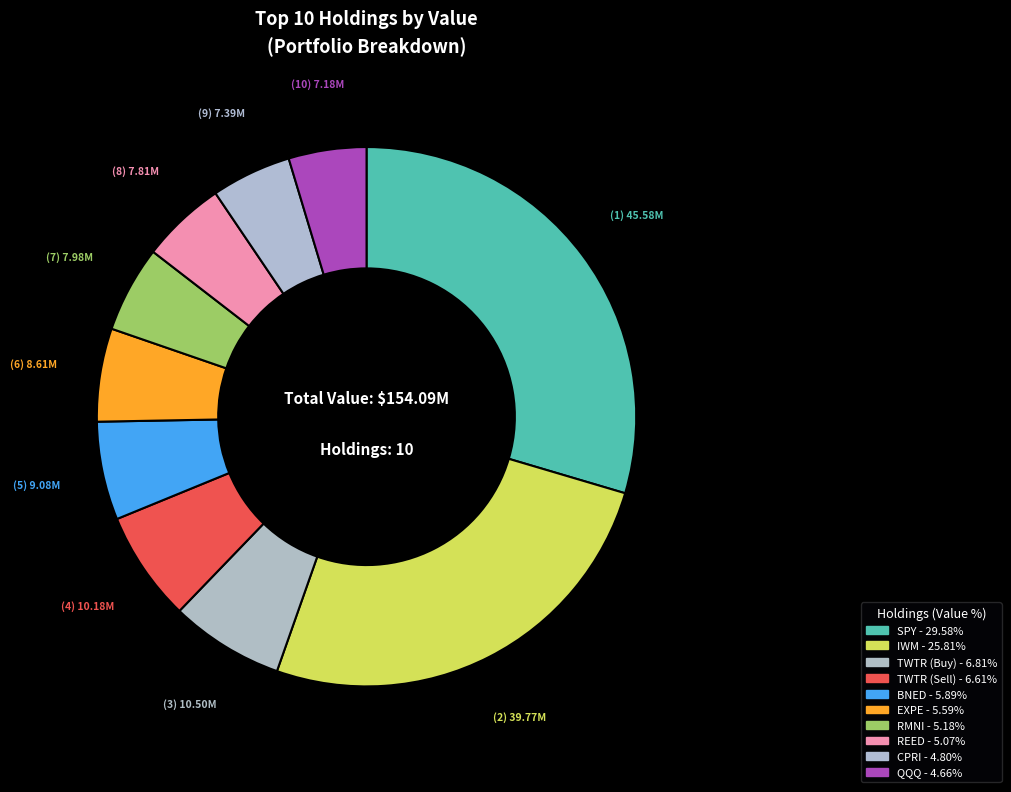

How many slices are in this pie chart?

10